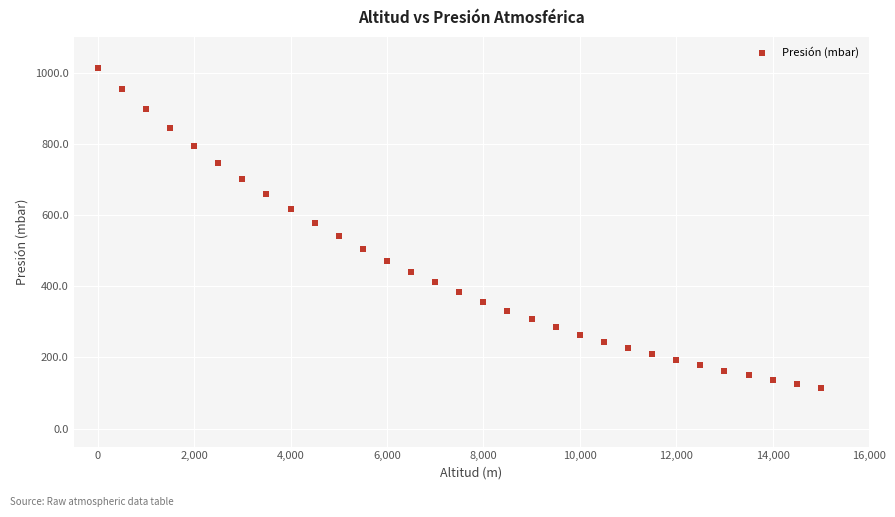

What is the range of X values (max minus min)?

15000.0